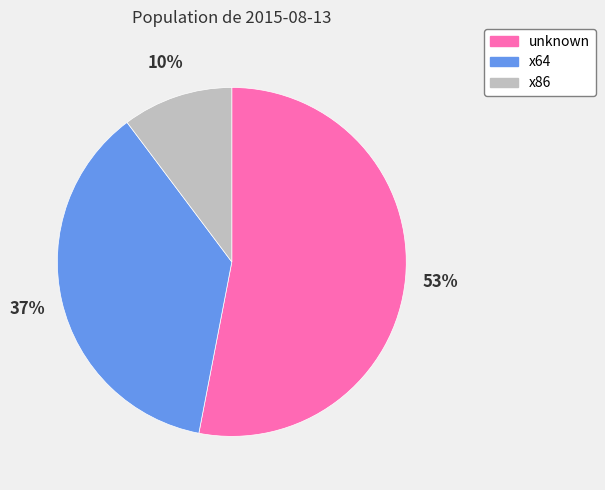

To the nearest percent, what is the combined percentage of unknown and x64?

90%